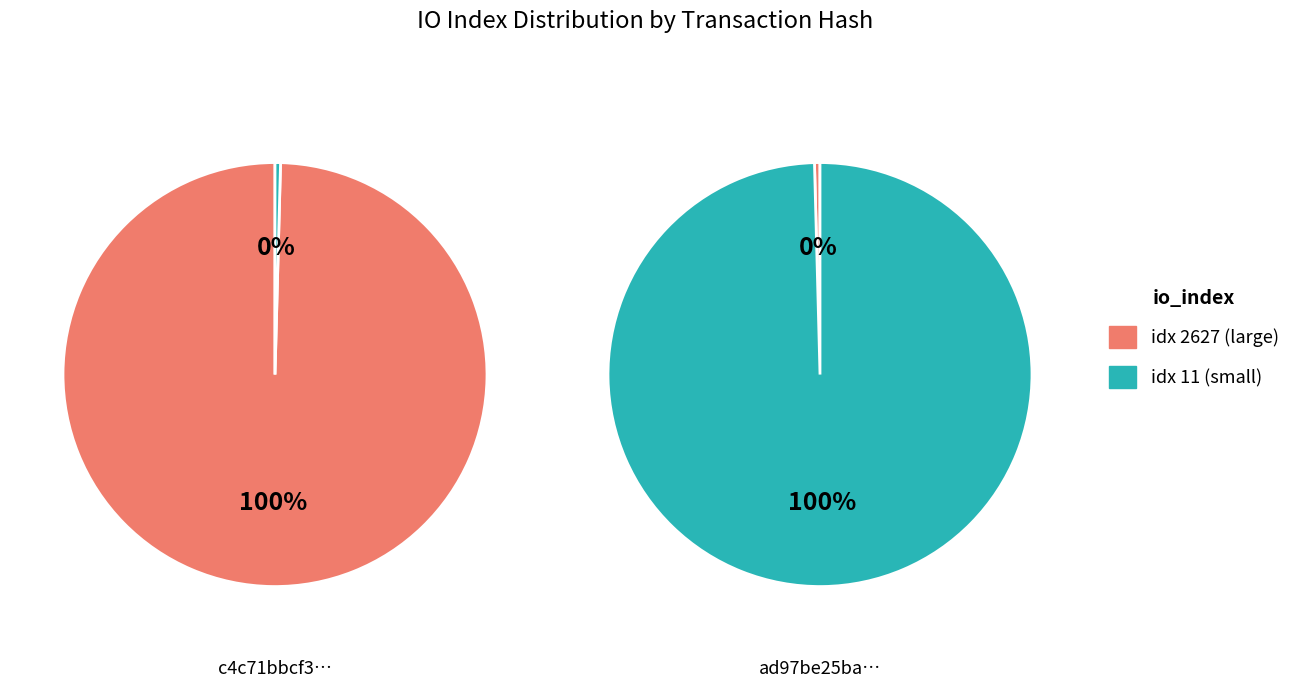

To the nearest percent, what is the difference between the io_index: 11 and io_index: 2627 slice percentages?

99%